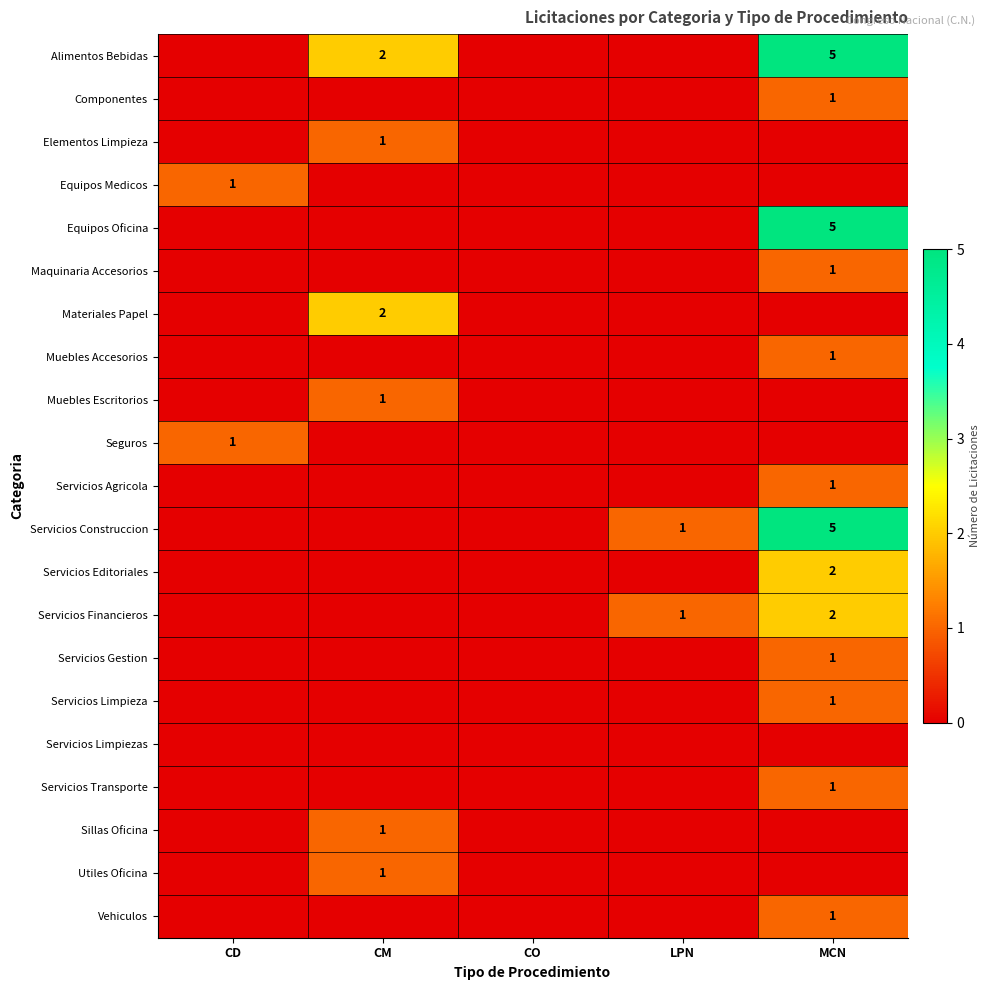

How many data points does each series have?

5